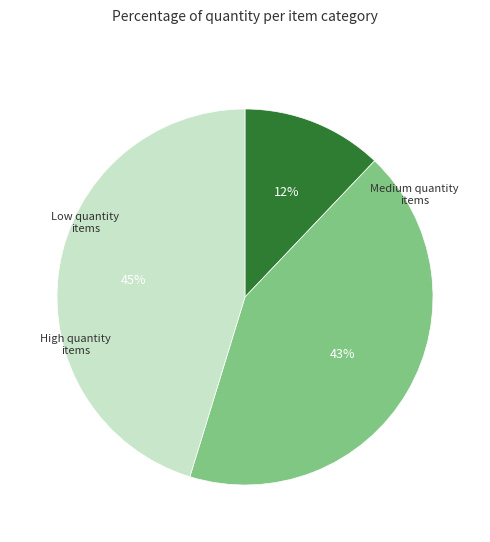

Does any single category account for the majority?

No